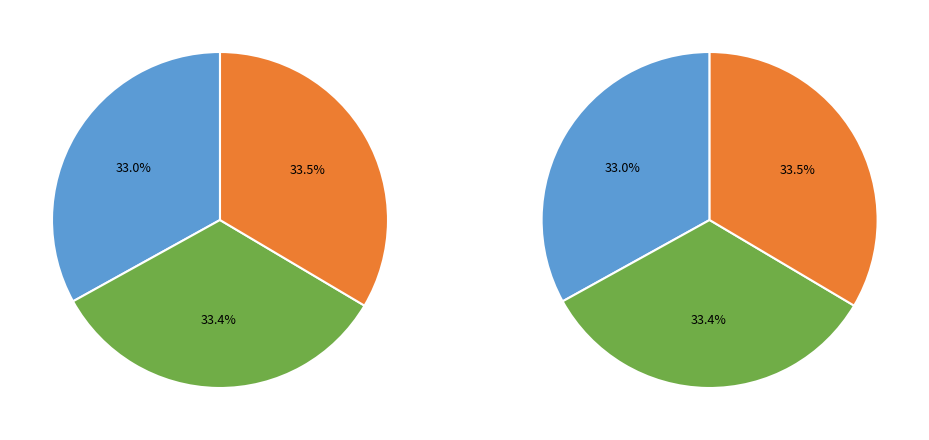

Count the number of slices in the pie.

3